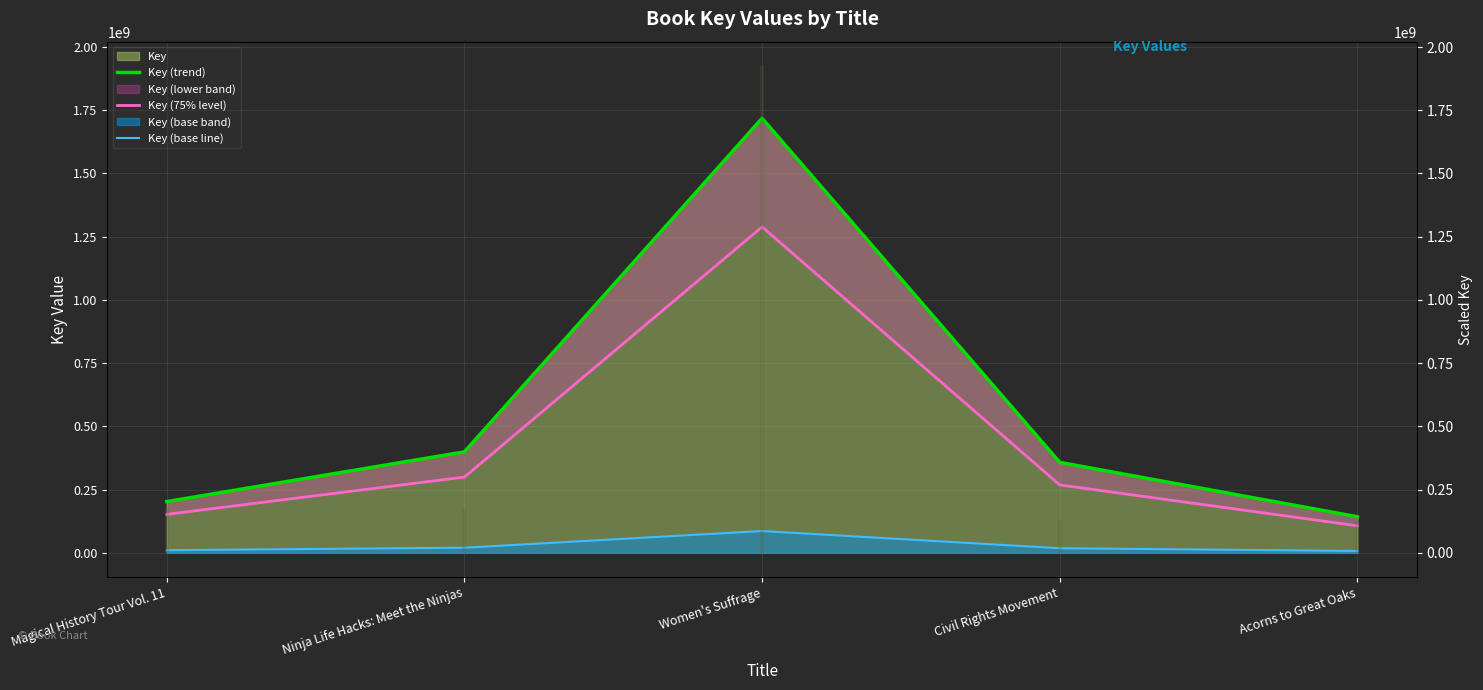

Which series has the largest range (max minus min)?

Key (trend)